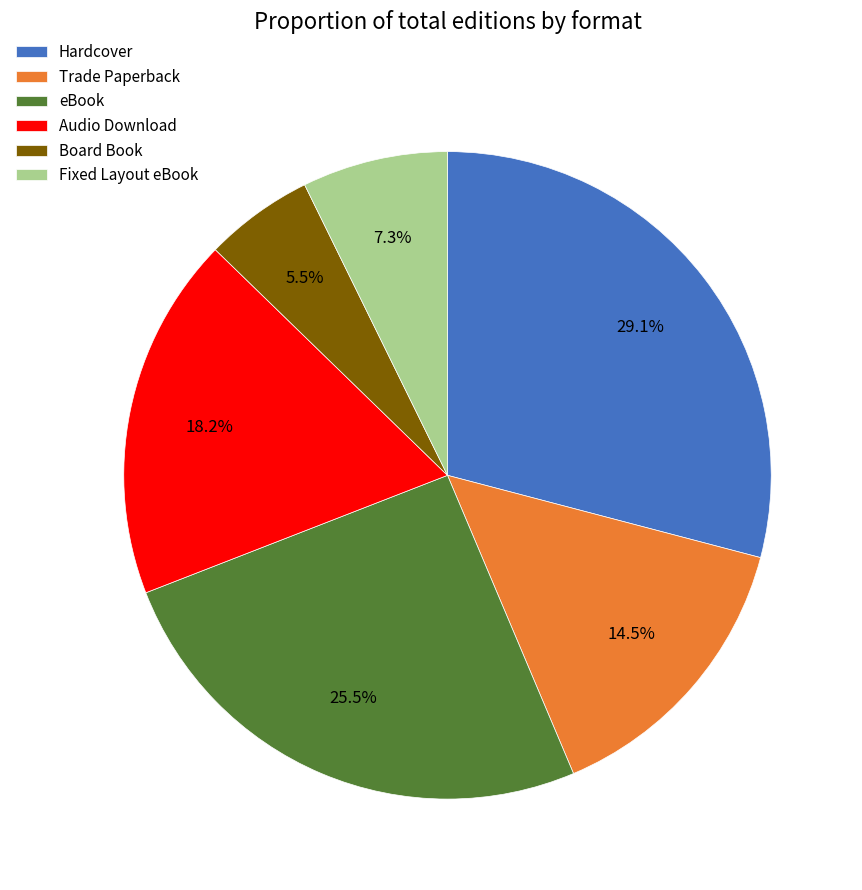

Is the sum of Audio Download and Hardcover greater than half?

No